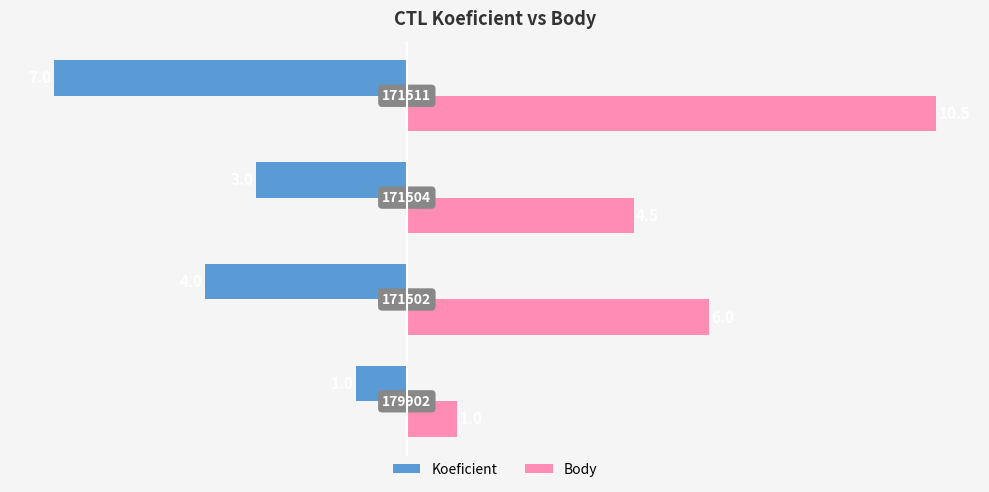

What are all the series names shown in the legend?

Koeficient, Body